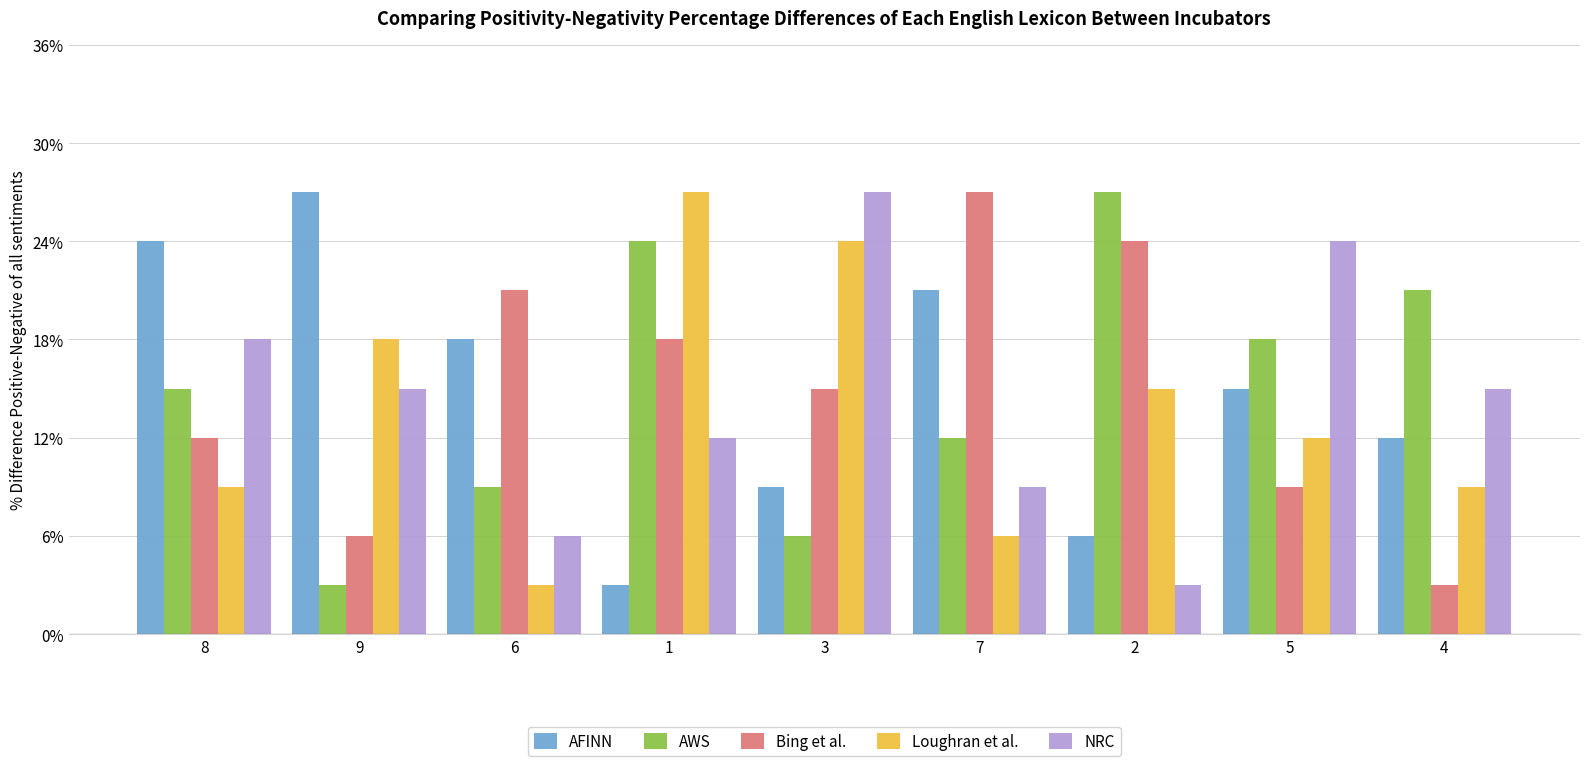

Which series has the widest spread of values?

AFINN